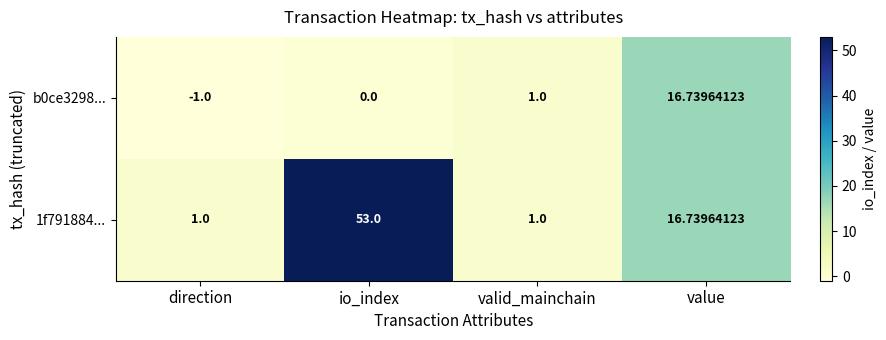

Which series has the largest total across all categories?

1f791884...